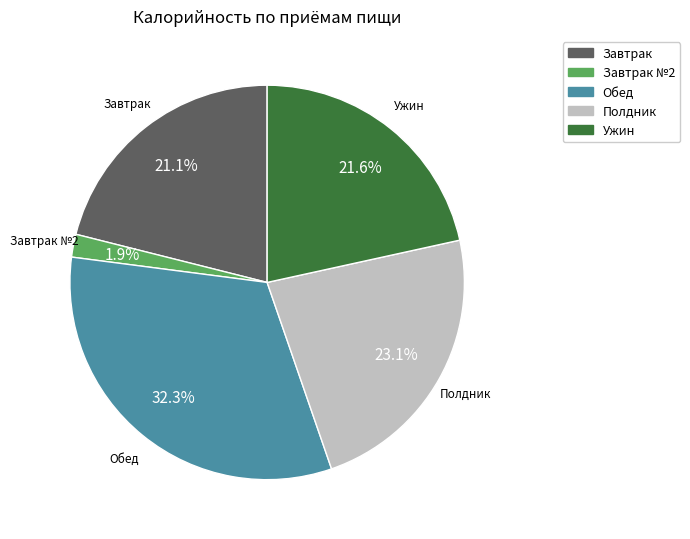

Is there any slice that represents more than half of the pie?

No